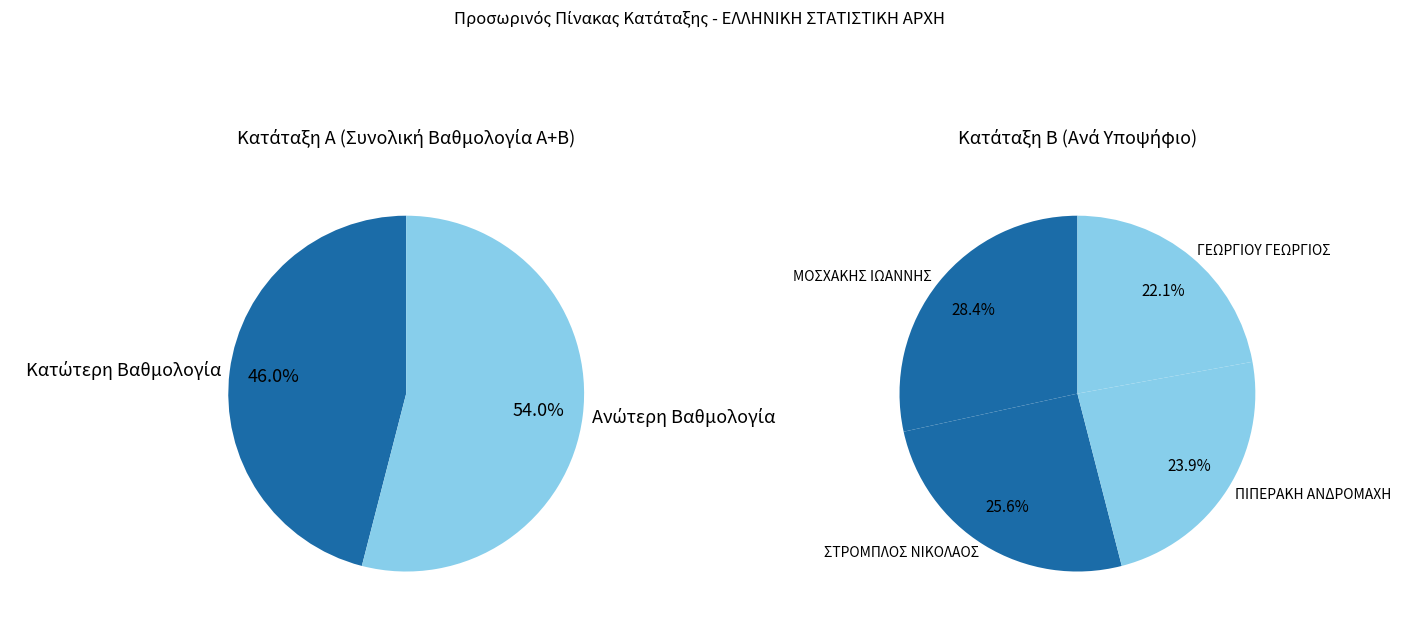

How many slices are in this pie chart?

4